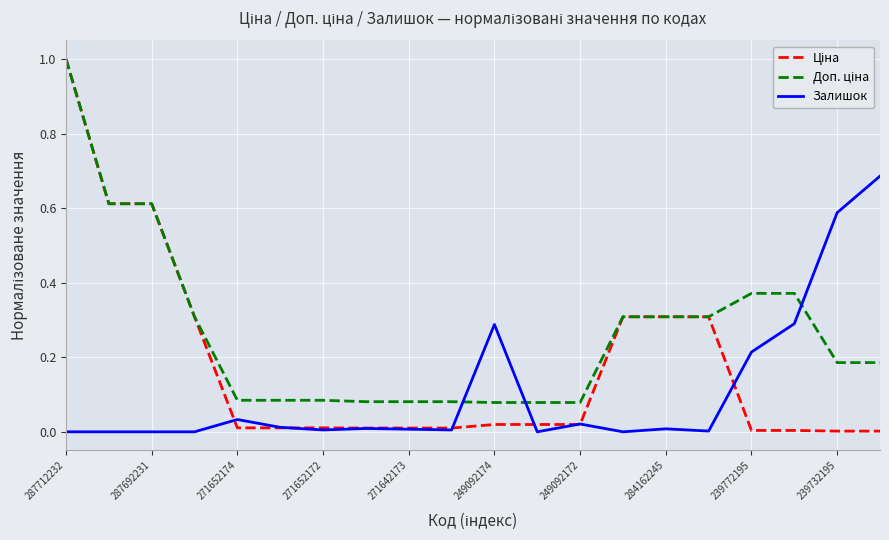

What is the greatest value displayed?

1.0